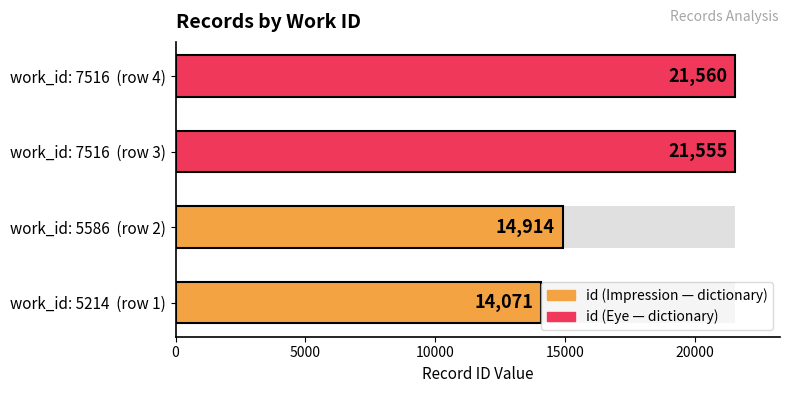

Which series has the largest range (max minus min)?

id (Impression)